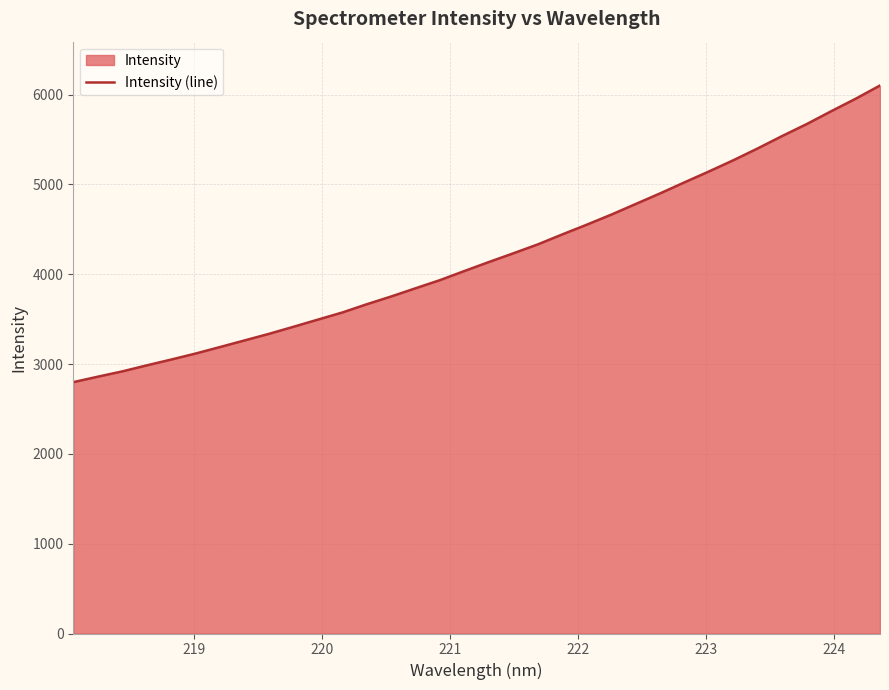

What is the value of the 26th point from the left?

5023.6